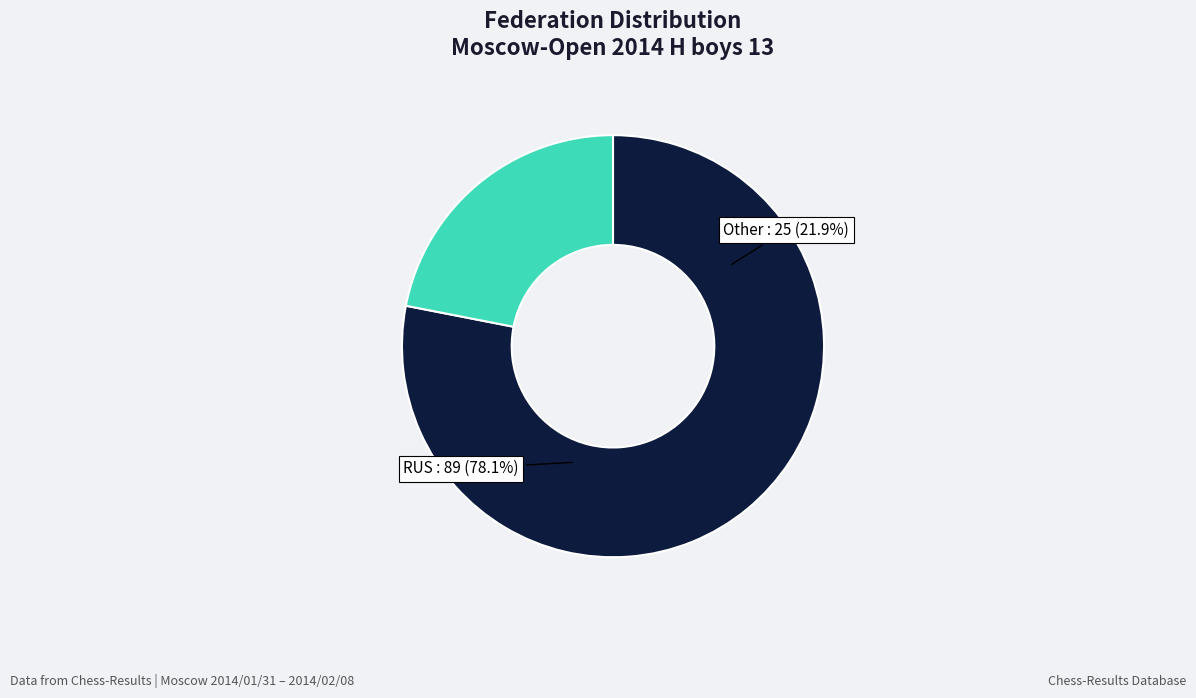

What is the total percentage of RUS and Other?

100.0%